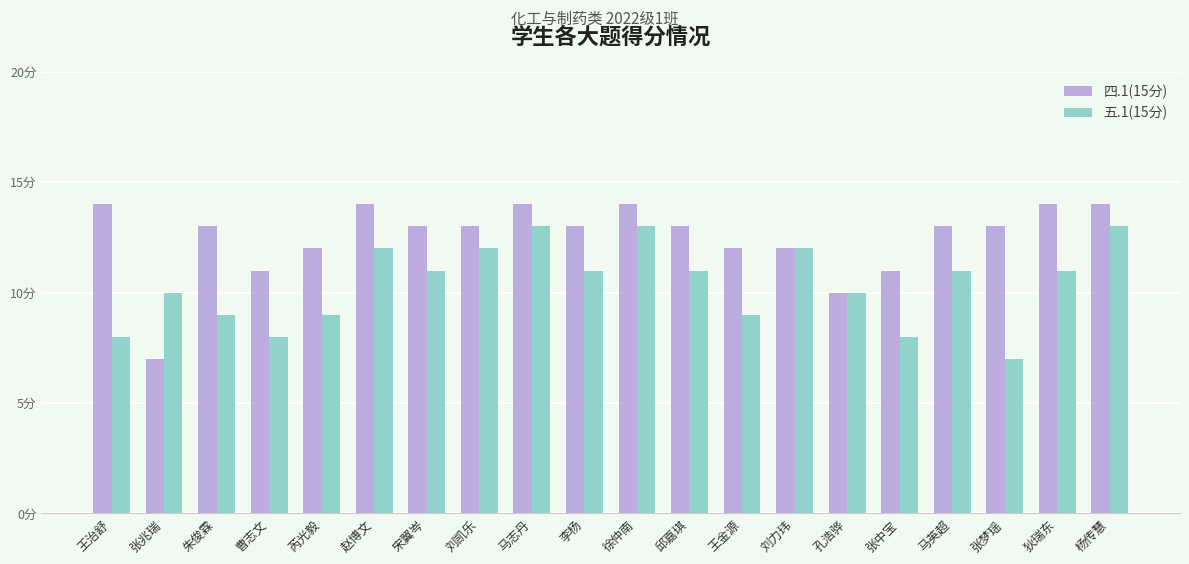

What is the difference between the highest and lowest values at 李杨?

2